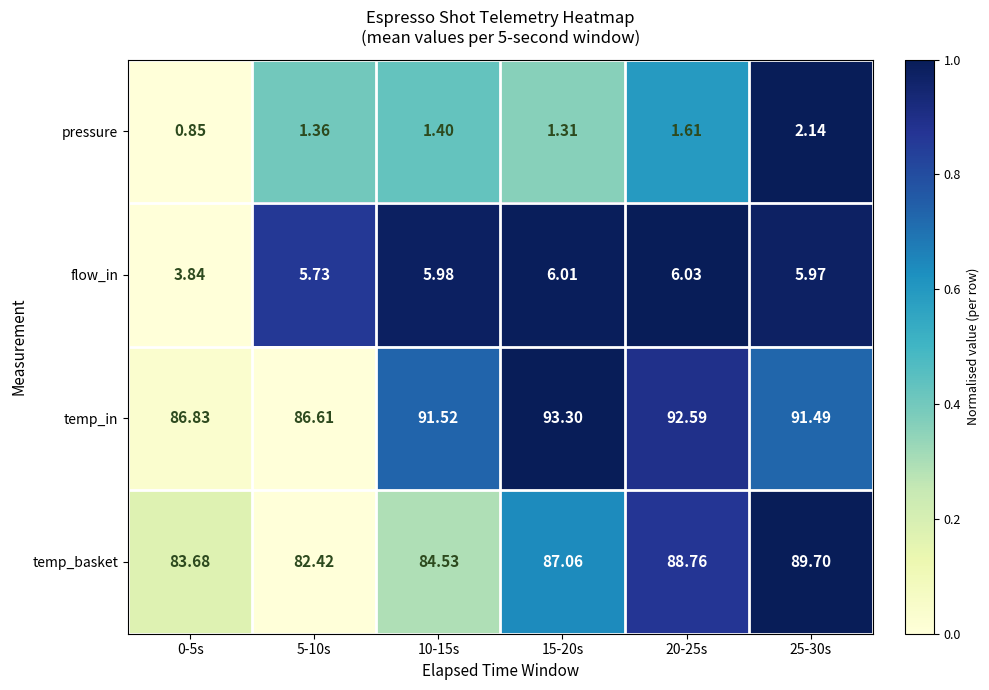

At which category is the sum across all series the highest?

25-30s